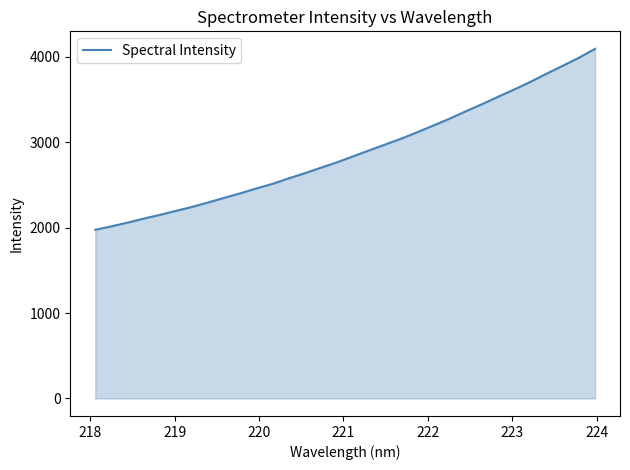

What is the smallest value displayed?

1974.9